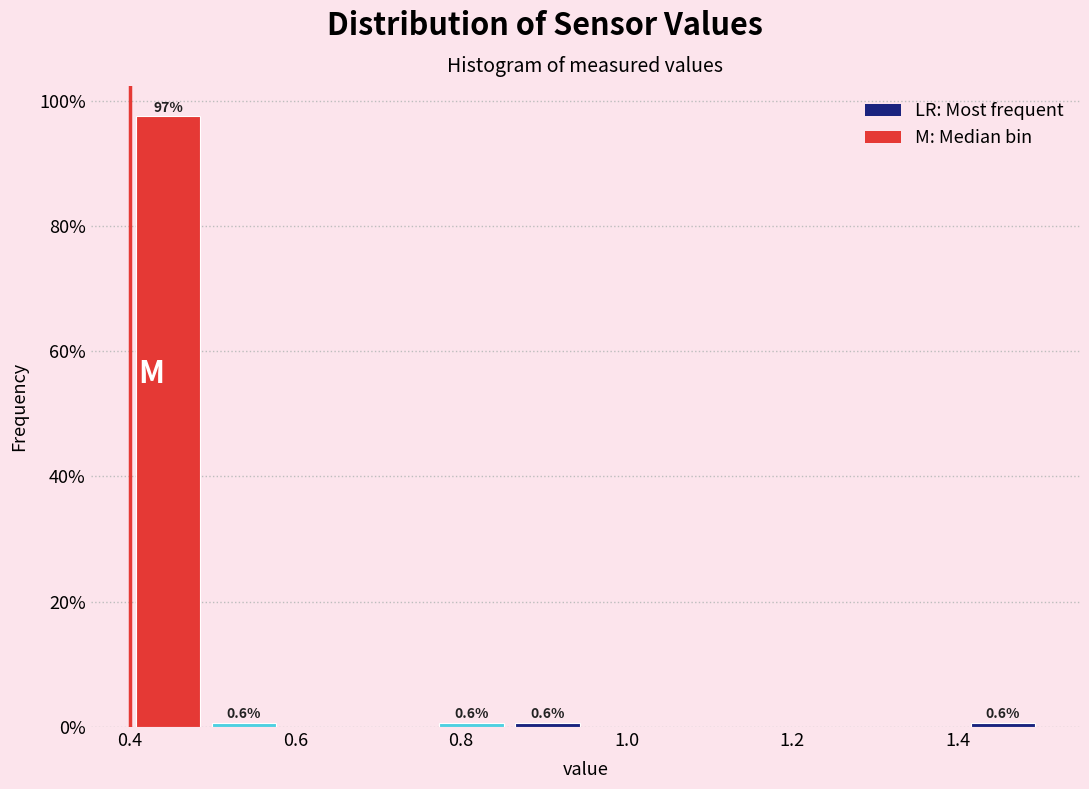

Over which range of the x-axis is the bar tallest?

0.40 to 0.50